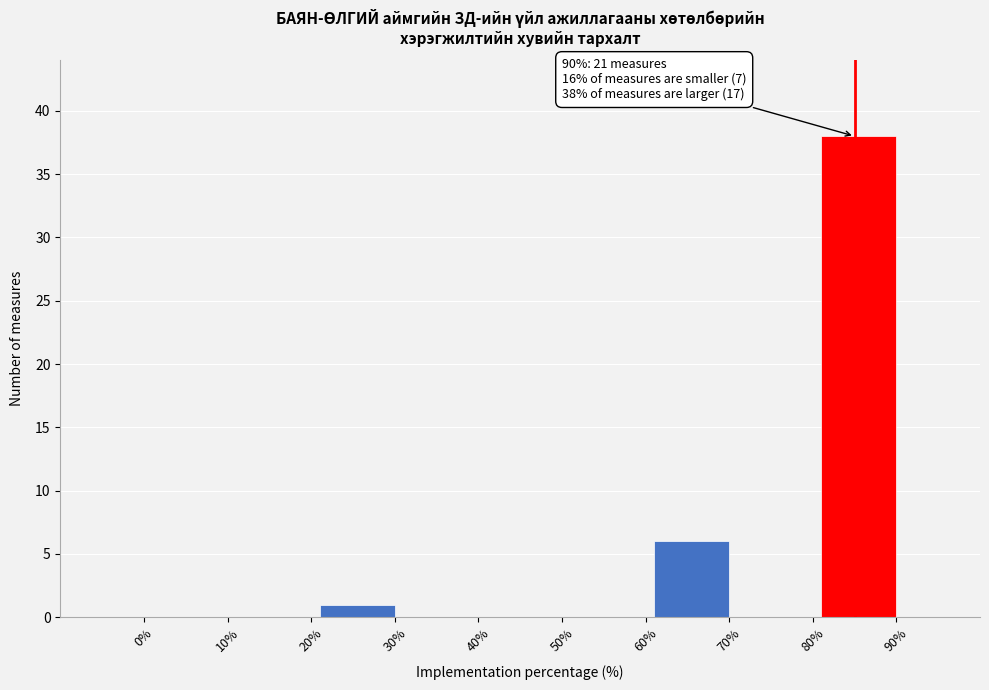

Reading right to left, extract all data points from this chart.

90%=38	80%=0	70%=6	60%=0	50%=0	40%=0	30%=1	20%=0	10%=0	0%=0